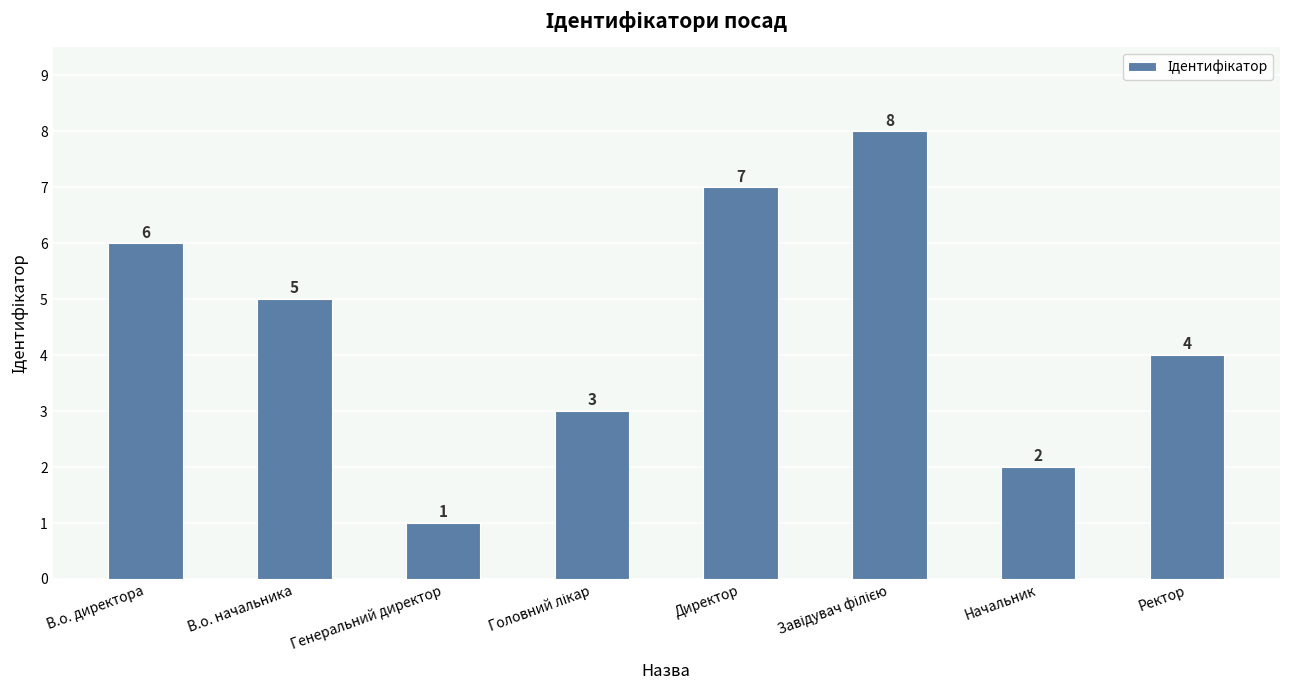

What is the sum of the values at Ректор and В.о. начальника?

9